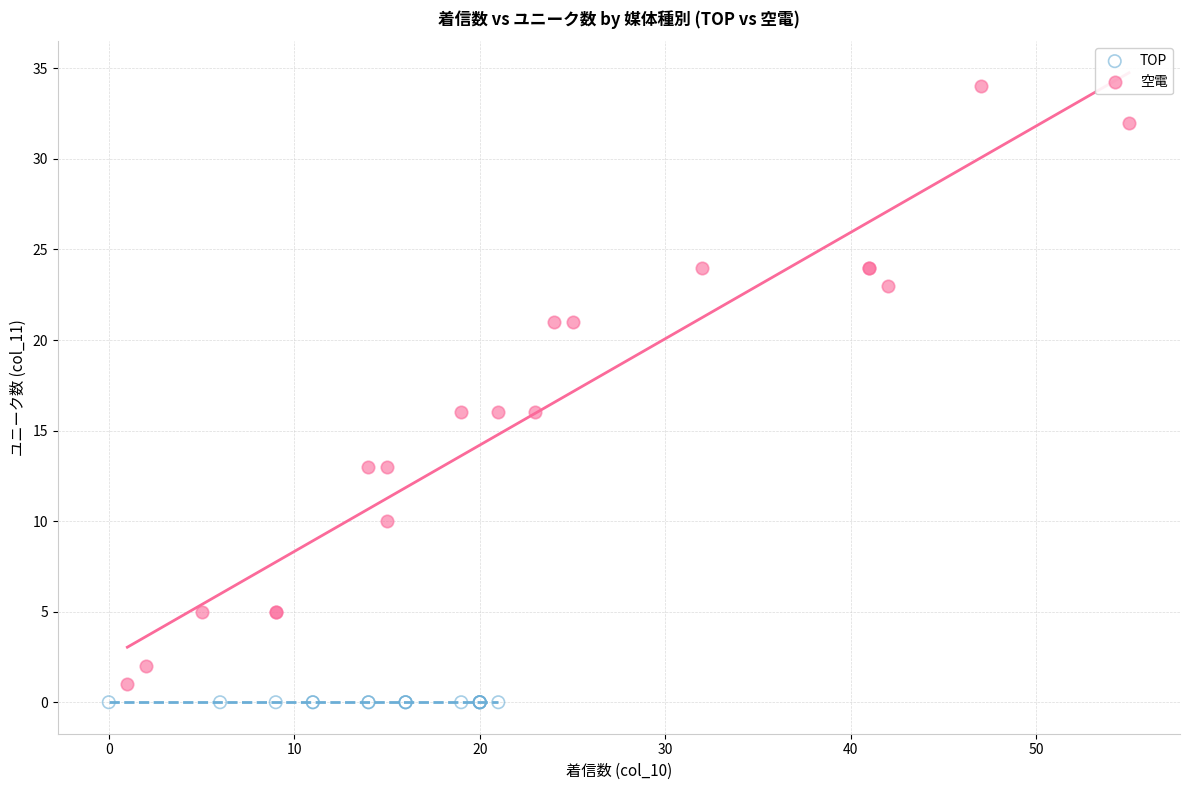

What are all the series names shown in the legend?

TOP, 空電